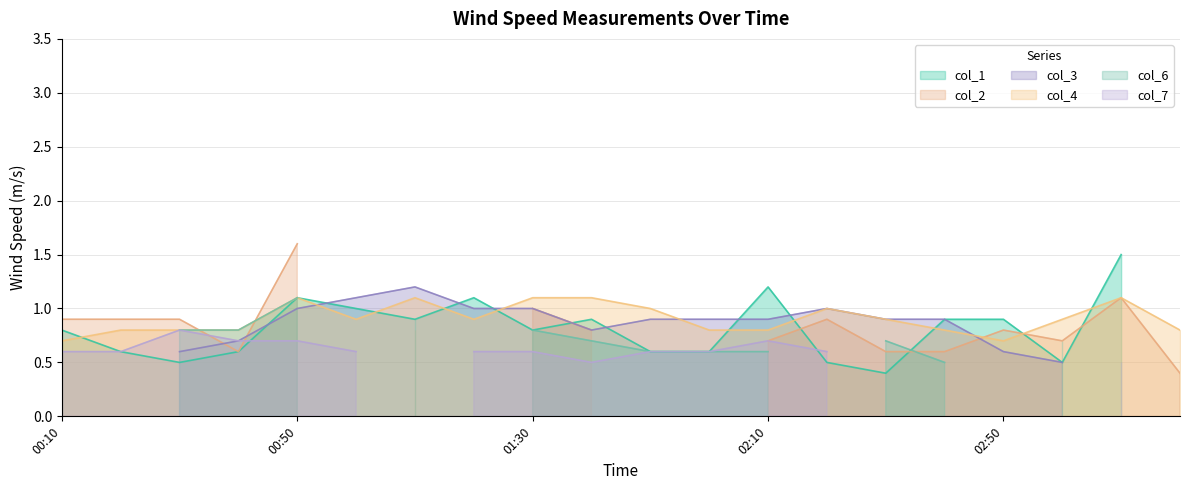

True or false: col_4 has a value of 0.8 at 02:10.

True